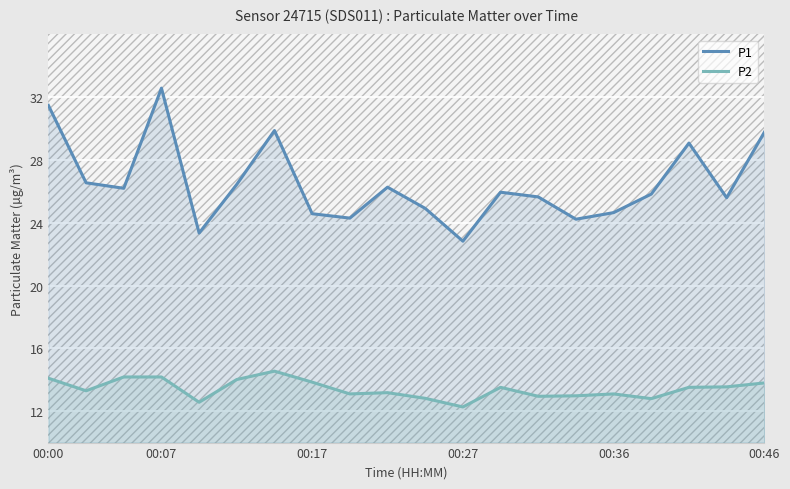

Reading left to right, what are all the values shown in this chart?

P1: 31.5	26.6	26.2	32.6	23.4	26.4	29.9	24.6	24.3	26.3	24.9	22.8	25.9	25.6	24.2	24.6	25.8	29.1	25.6	29.8
P2: 14.1	13.3	14.2	14.2	12.6	14.0	14.6	13.8	13.1	13.2	12.8	12.3	13.5	12.9	13.0	13.1	12.8	13.5	13.6	13.8